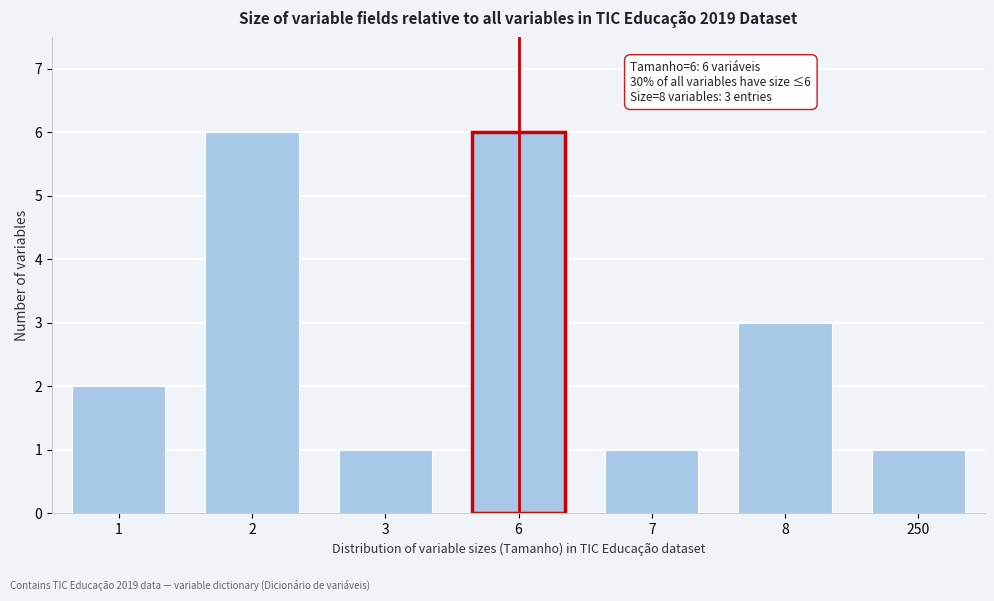

Reading left to right, list all the values displayed in this chart.

1=2	2=6	3=1	6=6	7=1	8=3	250=1